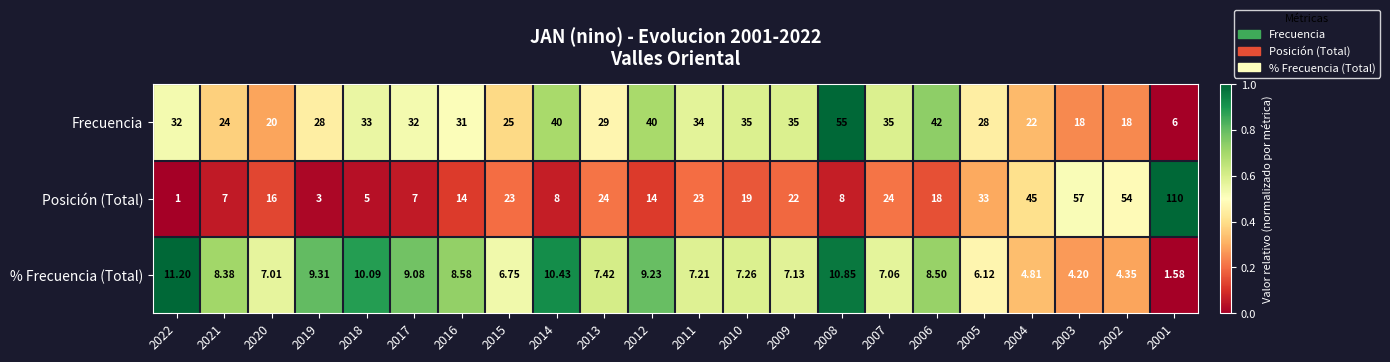

Rank the series at 2008 from lowest to highest value.

Posición (Total), % Frecuencia (Total), Frecuencia